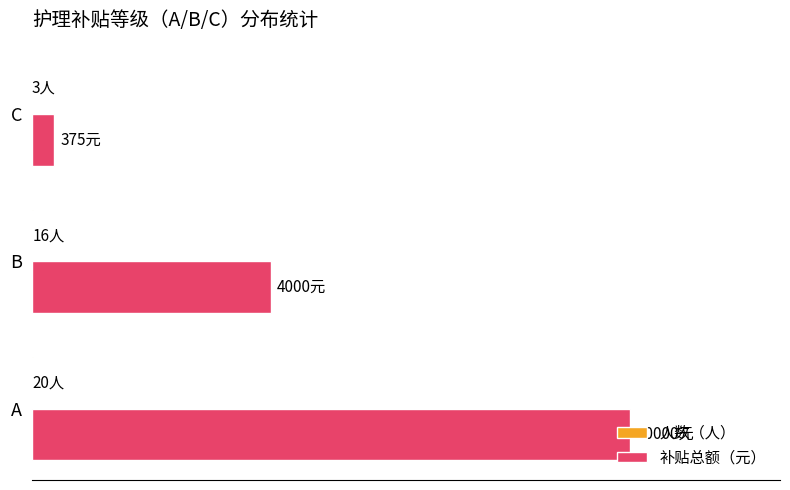

Rank the series by their average value, from lowest to highest.

人数（人）, 补贴总额（元）